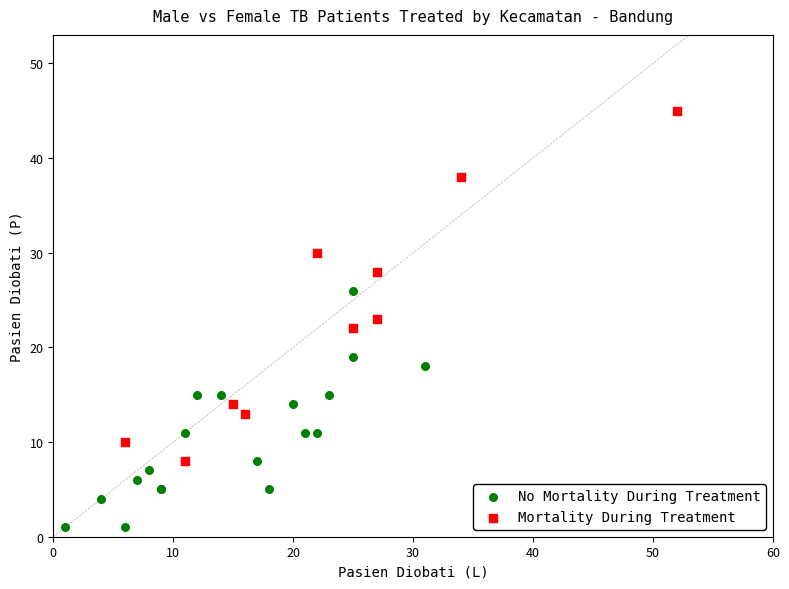

Which series reaches the minimum Y coordinate?

No Mortality During Treatment